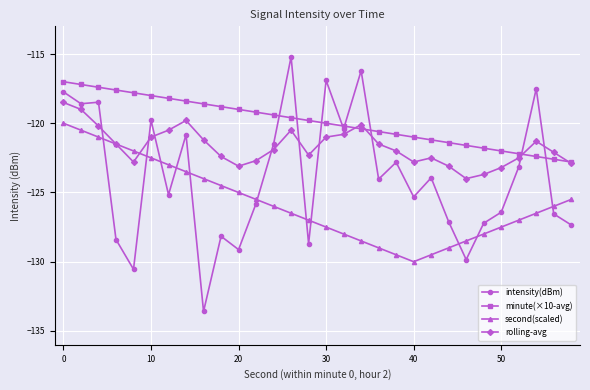

What is the sum of all minute(×10-avg) values?

-3597.0